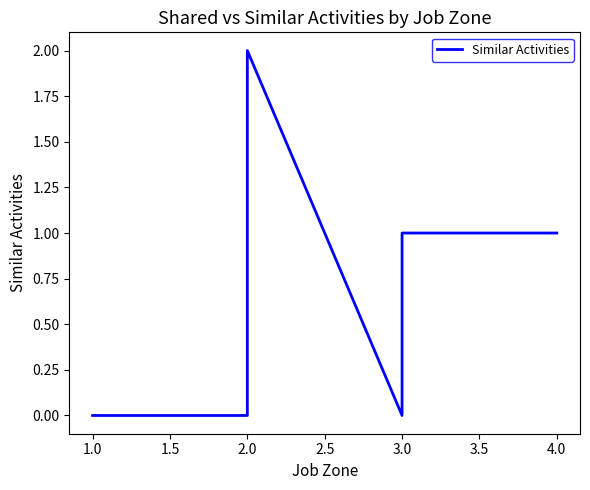

The chart shows a value of 0 at 2.0. True or false?

True